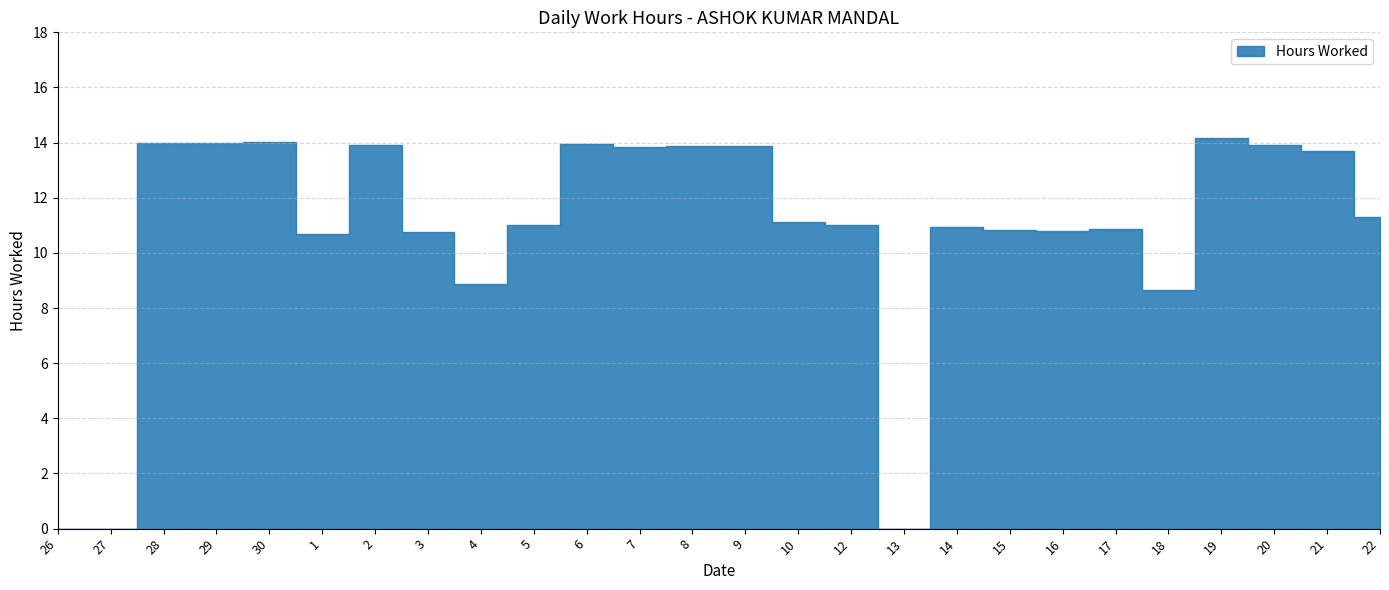

Where is the first local maximum?

30